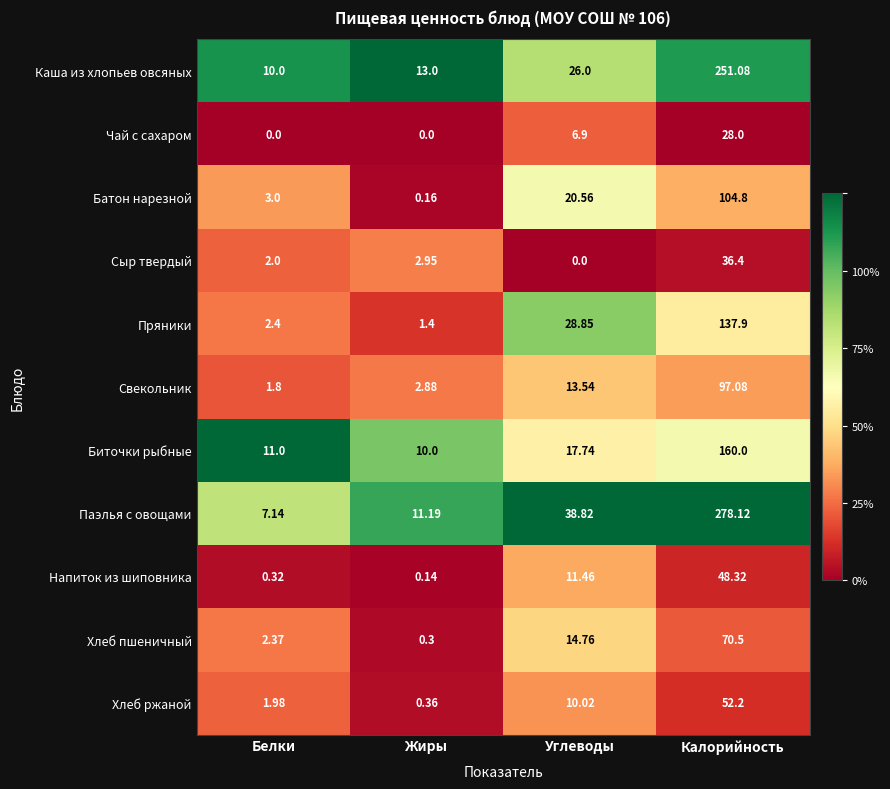

Where is Пряники nearest to the value 69?

Углеводы